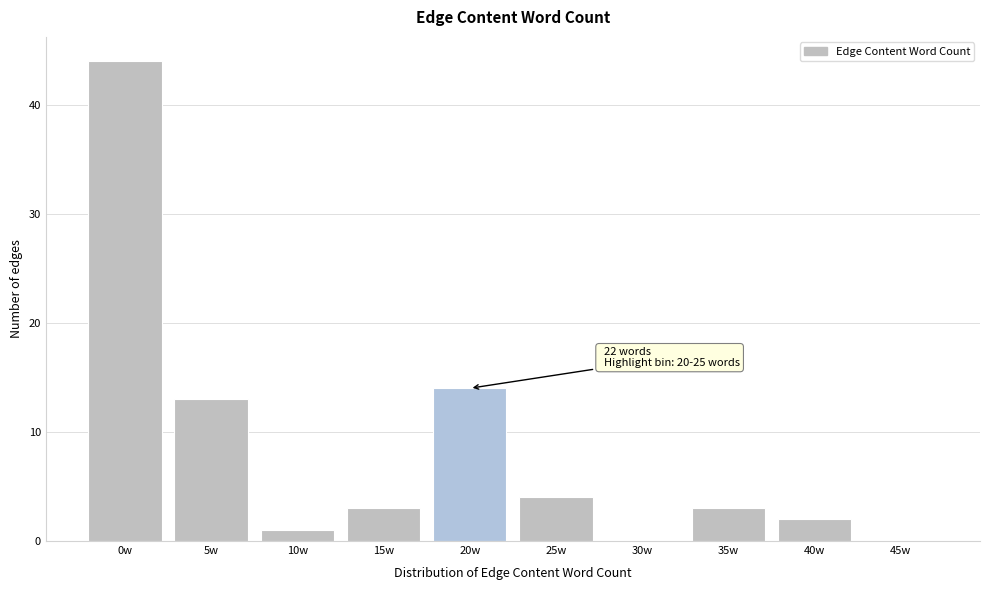

Reading left to right, extract all data points from this chart.

0w=44	5w=13	10w=1	15w=3	20w=14	25w=4	30w=0	35w=3	40w=2	45w=0